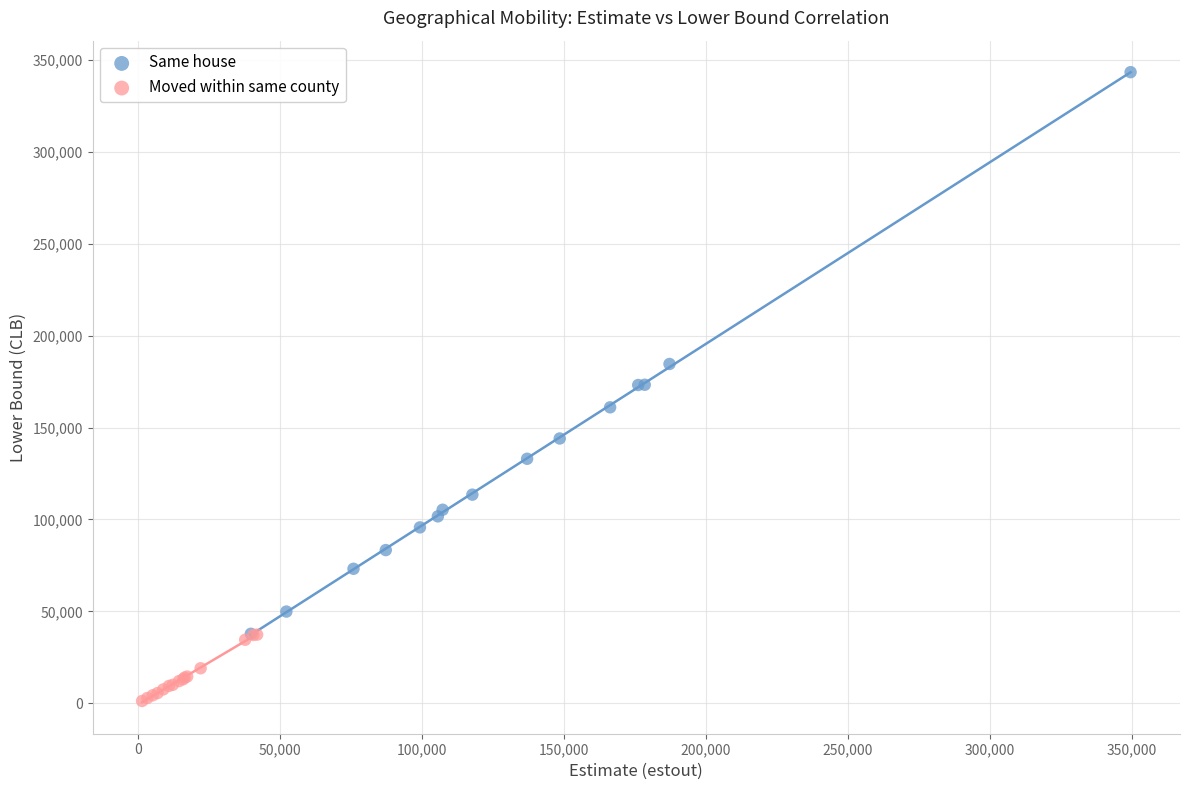

Which series contains the lowest Y value?

Moved within same county